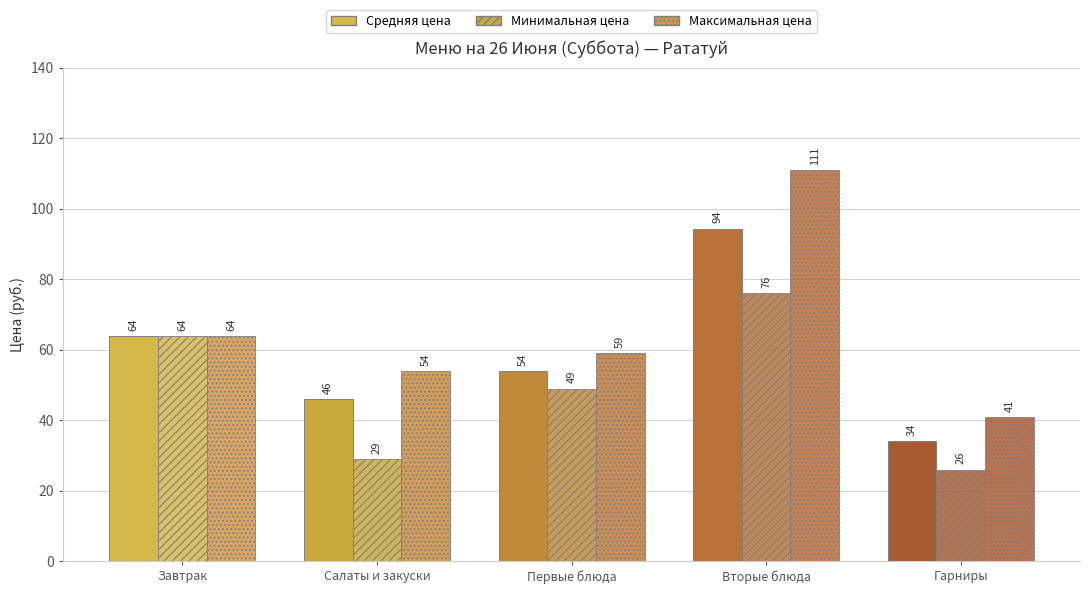

How many values in the Максимальная цена series are below 59?

2